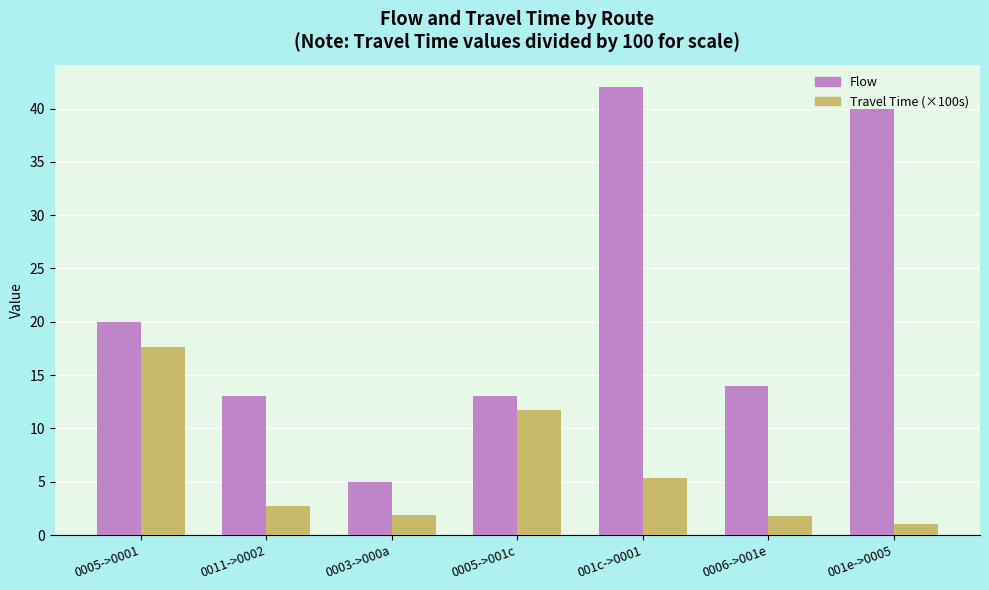

The value of Flow at 001e->0005 is 66.3. True or false?

False